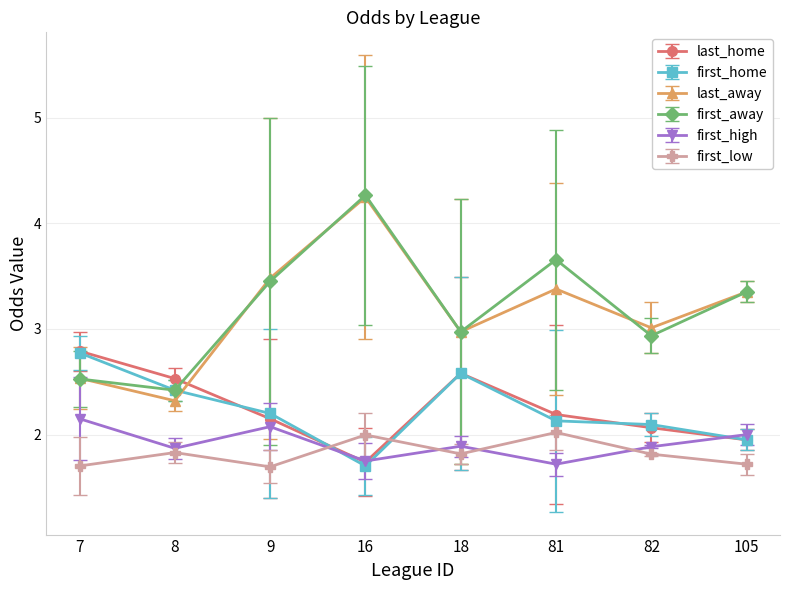

Where is the first local maximum for first_home?

18